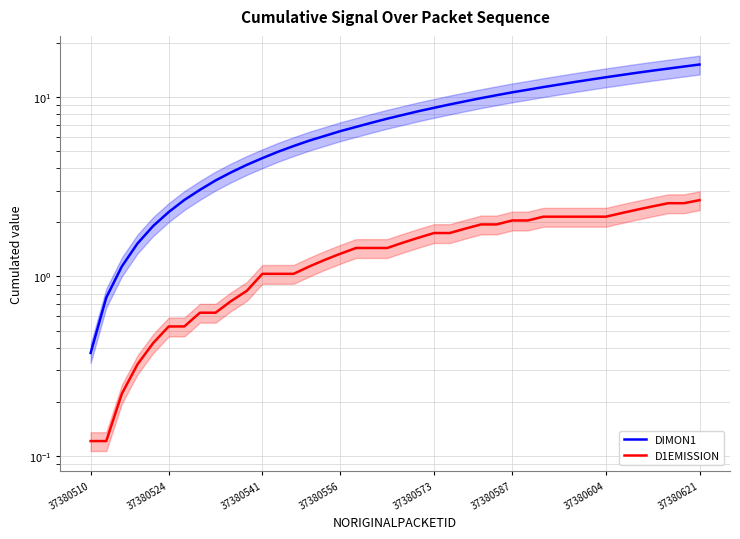

Reading left to right, transcribe all the data shown in this chart.

DIMON1: 0.4	0.8	1.1	1.5	1.9	2.3	2.7	3.0	3.4	3.8	4.2	4.6	4.9	5.3	5.7	6.1	6.4	6.8	7.2	7.5	7.9	8.3	8.7	9.1	9.4	9.8	10.2	10.6	10.9	11.3	11.7	12.1	12.4	12.8	13.2	13.6	14.0	14.3	14.7	15.1
D1EMISSION: 0.1	0.1	0.2	0.3	0.4	0.5	0.5	0.6	0.6	0.7	0.8	1.0	1.0	1.0	1.1	1.2	1.3	1.4	1.4	1.4	1.5	1.6	1.7	1.7	1.8	1.9	1.9	2.0	2.0	2.1	2.1	2.1	2.1	2.1	2.3	2.4	2.5	2.6	2.6	2.7